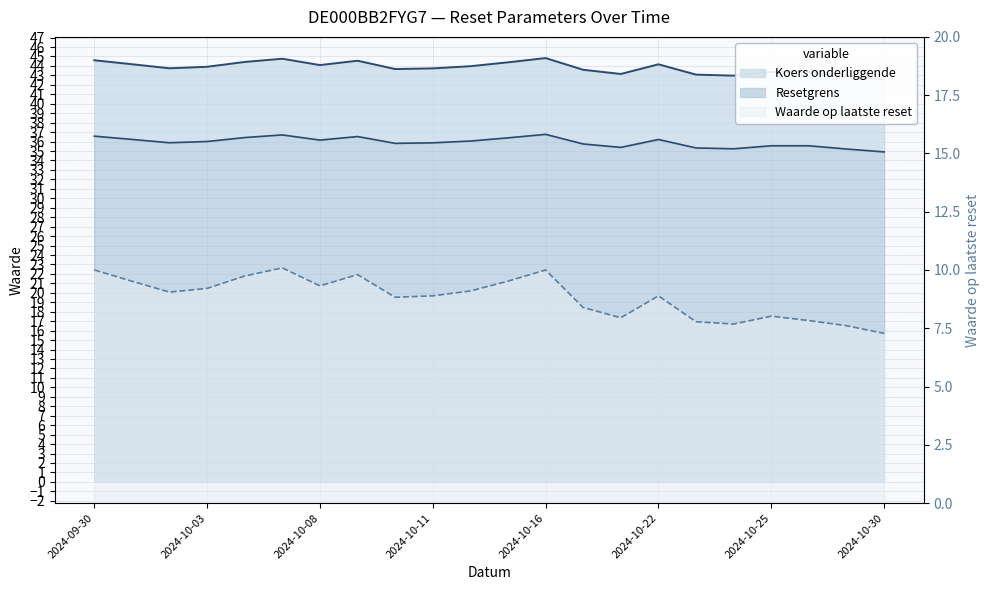

The value of Waarde op laatste reset at 2024-10-30 is 4.1. True or false?

False